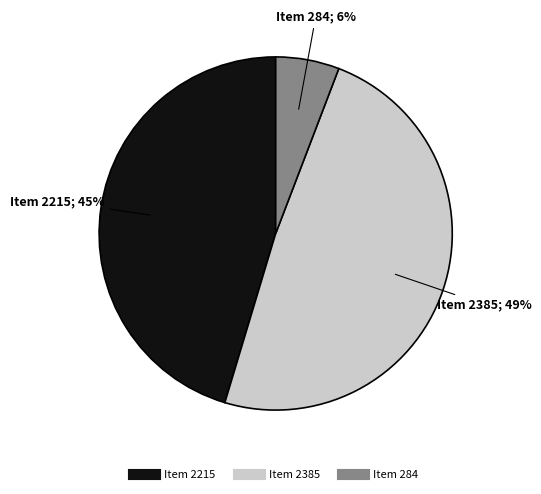

To the nearest percent, what portion does Item 2385 represent?

49%